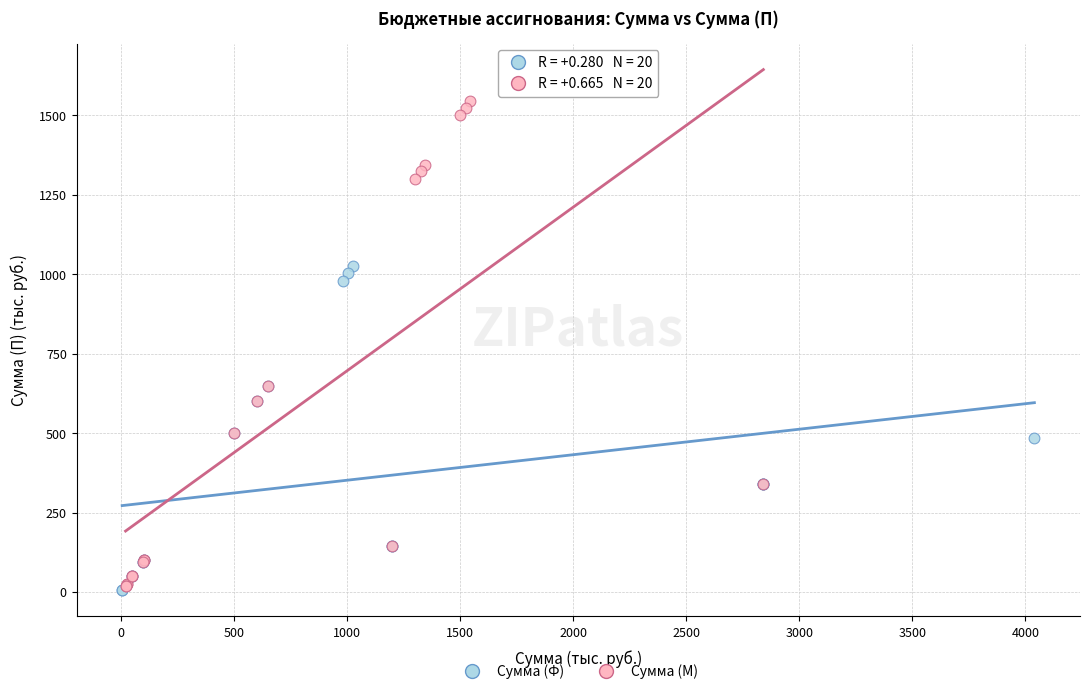

Which series reaches the maximum Y coordinate?

Сумма (М)